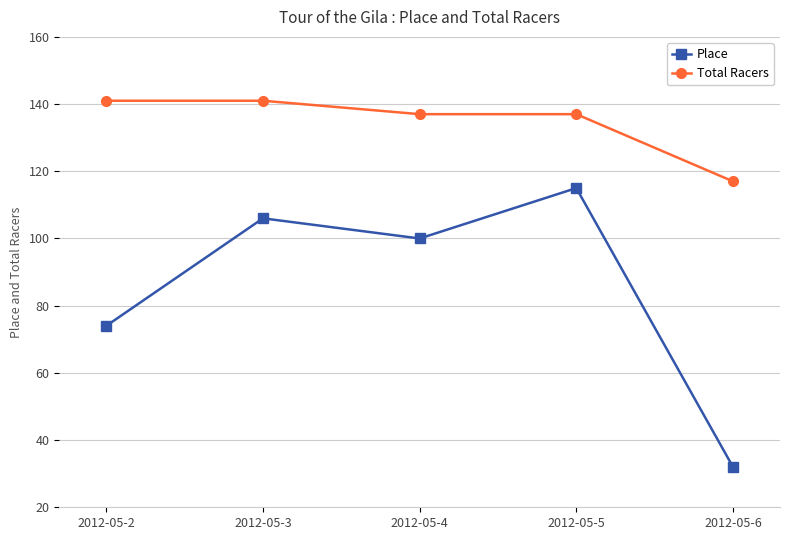

What is the difference between the Total Racers values at 2012-05-3 and 2012-05-5?

4